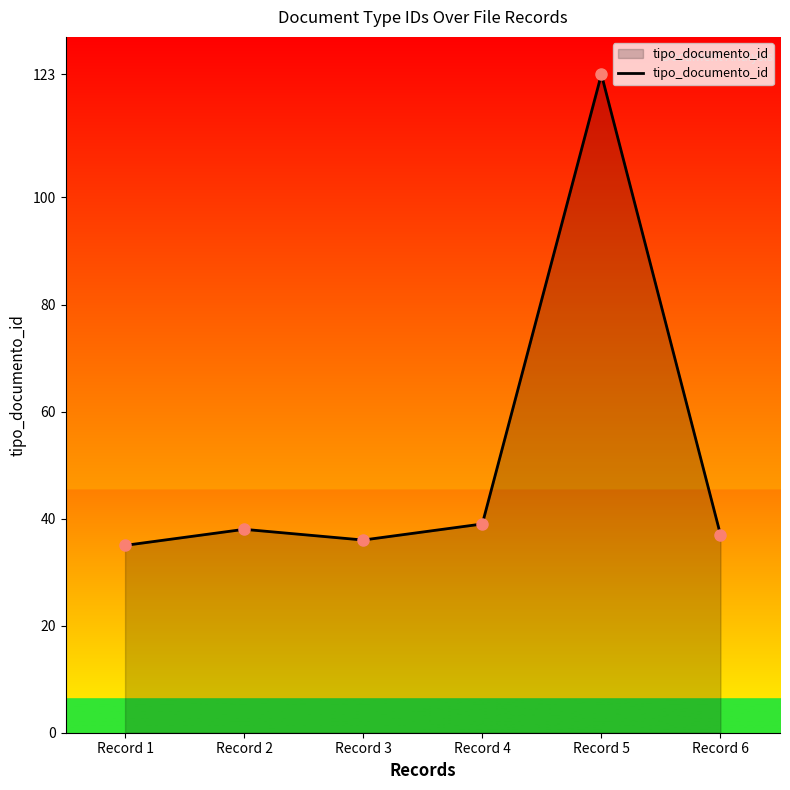

What is the difference between the second highest and minimum values?

4